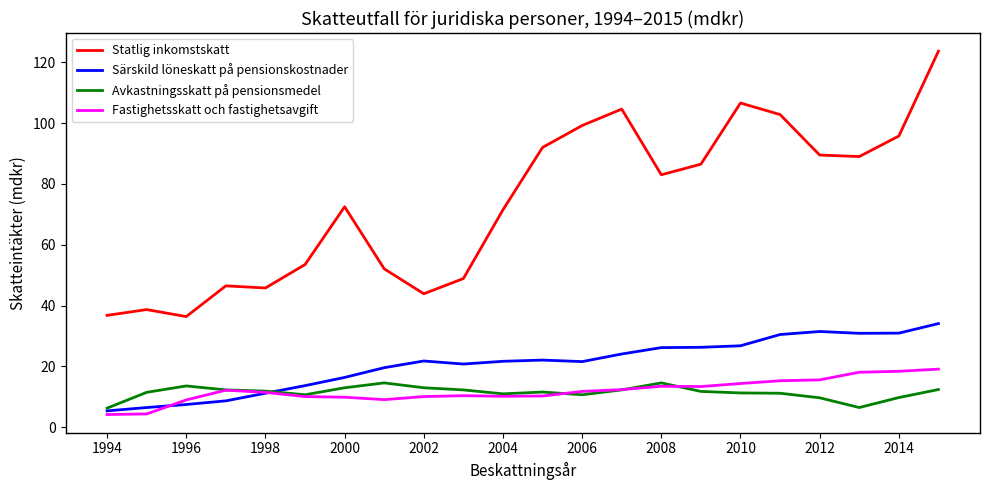

Which series has the largest total across all categories?

Statlig inkomstskatt